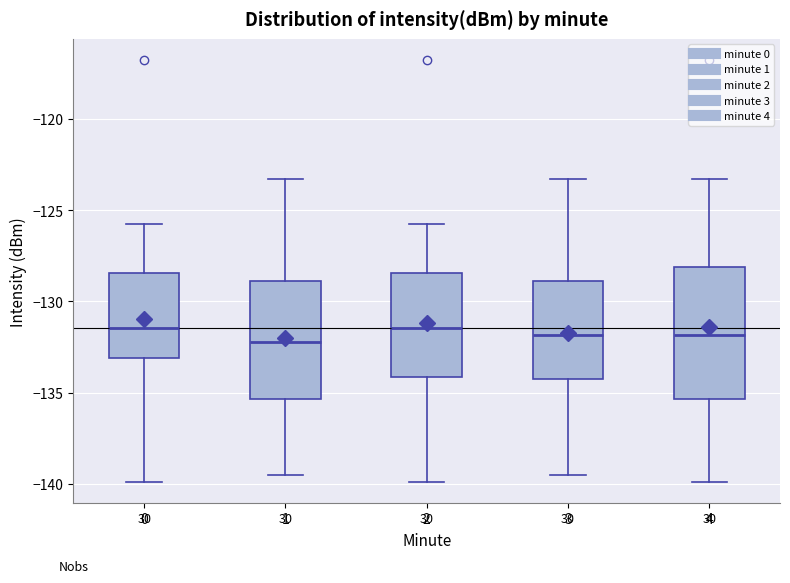

Comparing the boxes themselves (not the whiskers), which one is the tallest?

4